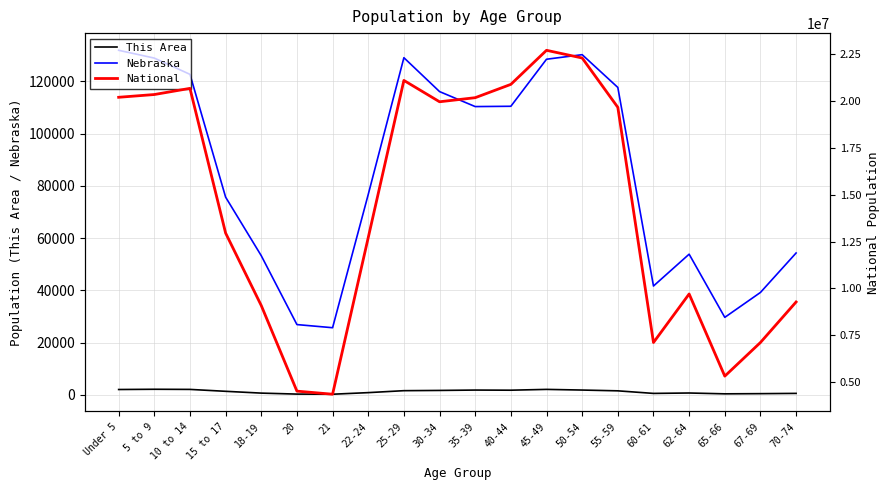

What is the maximum value for This Area?

2110